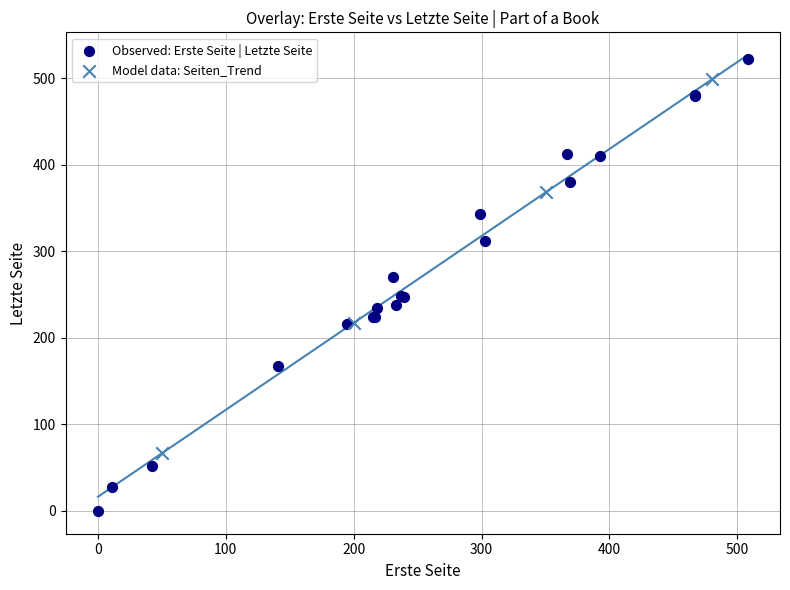

Which series reaches the minimum Y coordinate?

Observed: Erste Seite | Letzte Seite